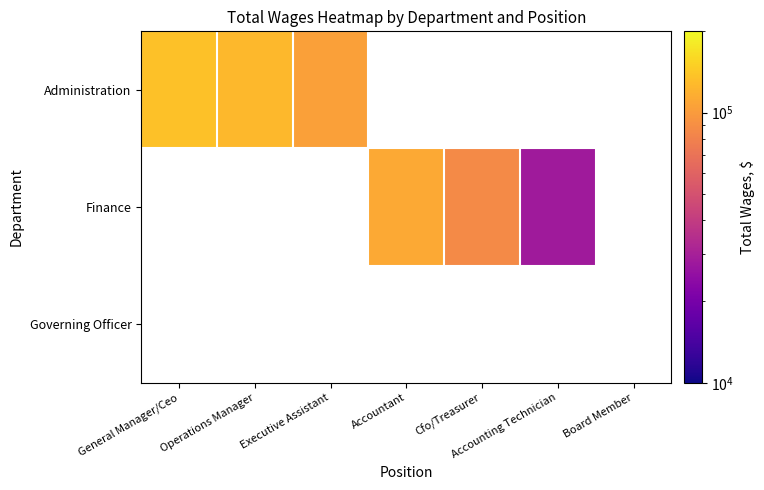

What is the total value across all series at Operations Manager?

125816